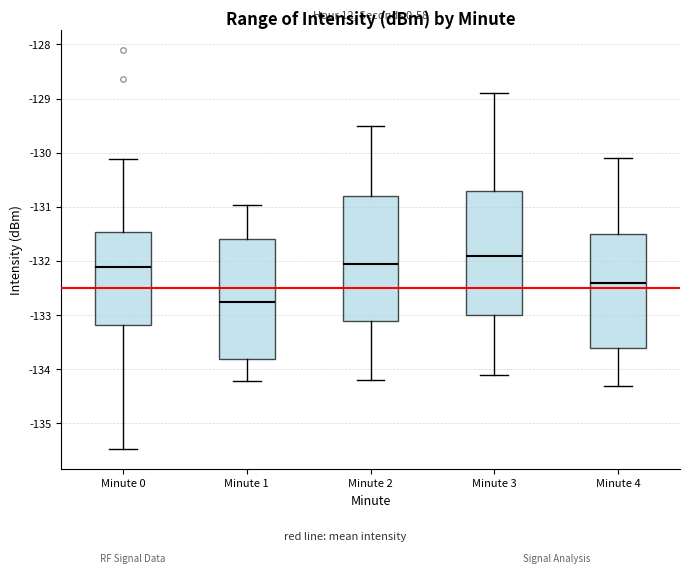

Where does the median line of the box for Minute 1 sit on the y-axis? The values are not printed on the chart, so give them approximately, as read against the axis.

-132.8